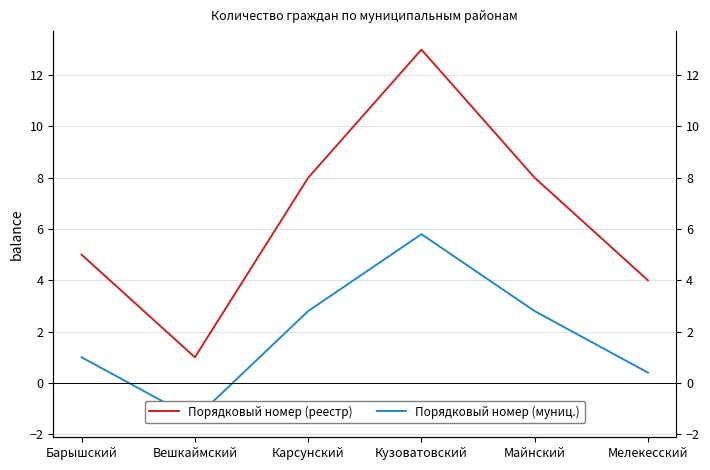

Which label corresponds to the smallest value in the chart?

Вешкаймский